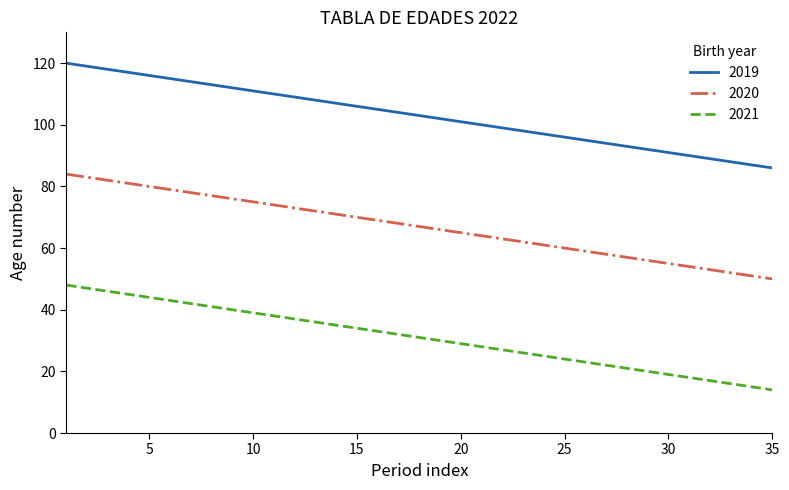

Which series has the largest total across all categories?

2019